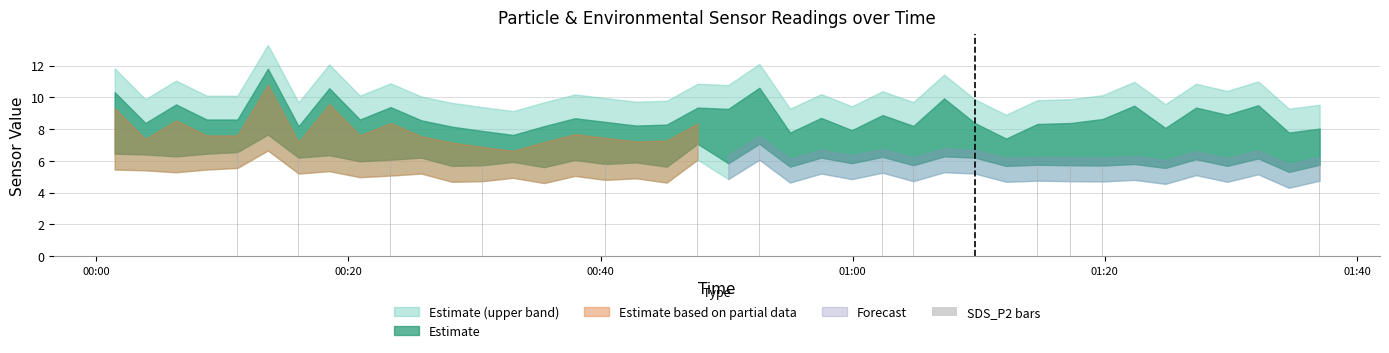

What is the average value?

6.1